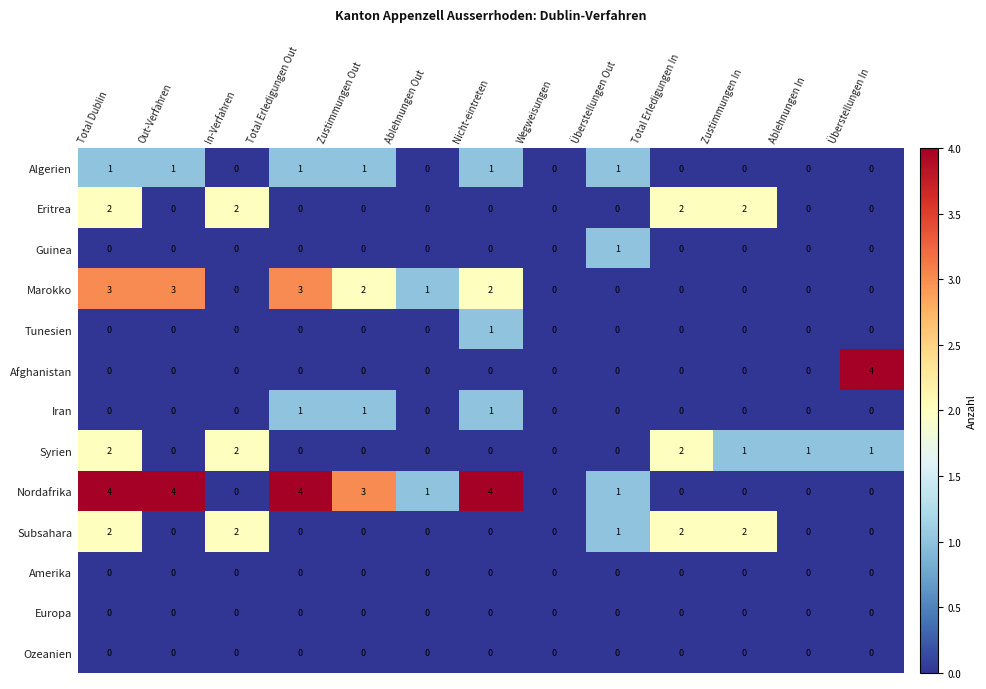

Is it true that Amerika equals 0 at Out-Verfahren?

True